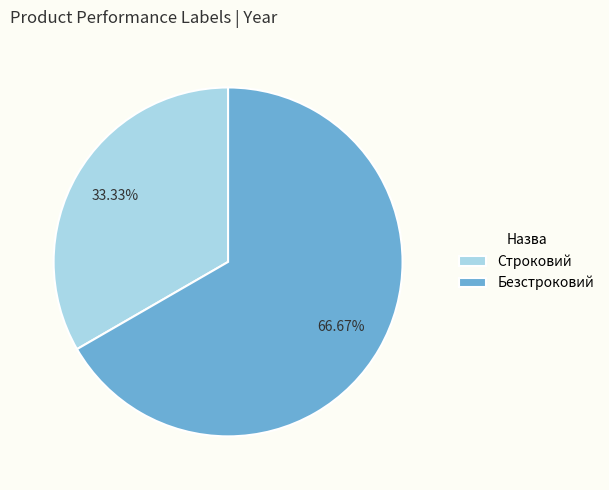

Does any single category account for the majority?

Yes